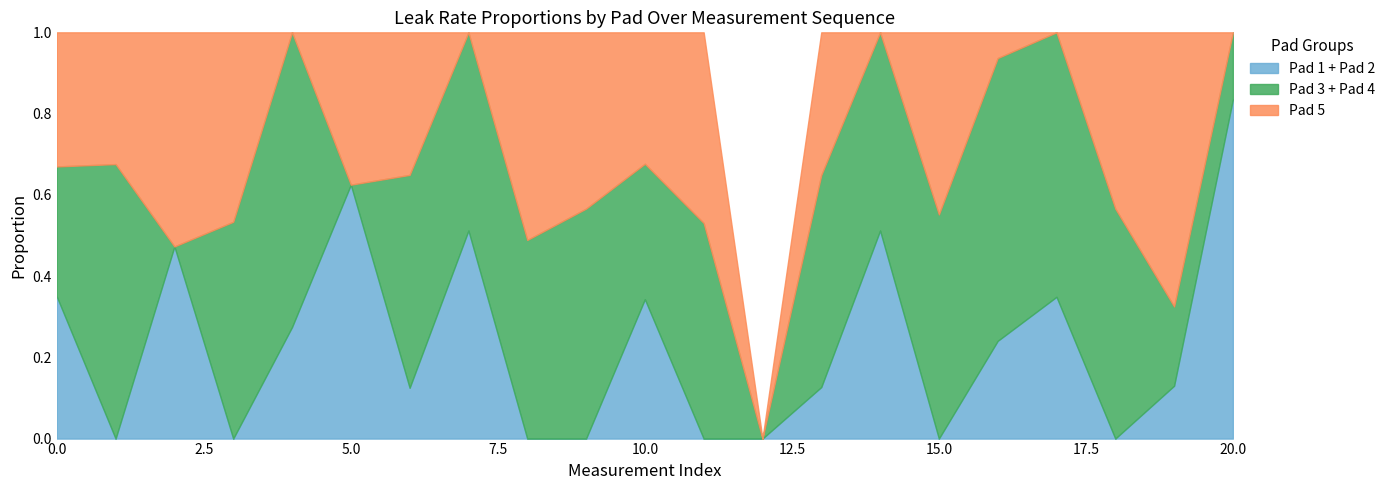

What is the total value across all series at 10.0?

1.0